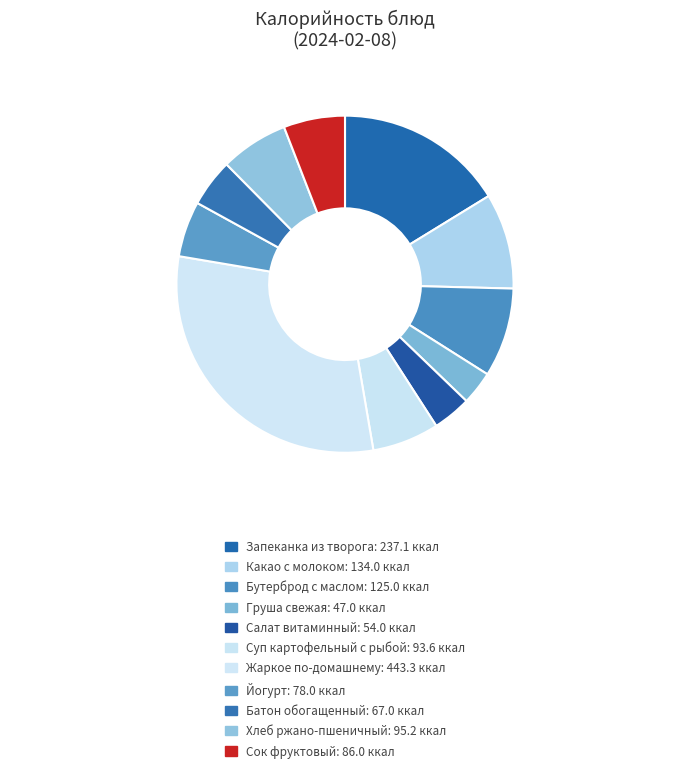

Rank the categories by value from lowest to highest.

Груша свежая, Салат витаминный, Батон обогащенный, Йогурт, Сок фруктовый, Суп картофельный с рыбой, Хлеб ржано-пшеничный, Бутерброд с маслом, Какао с молоком, Запеканка из творога, Жаркое по-домашнему